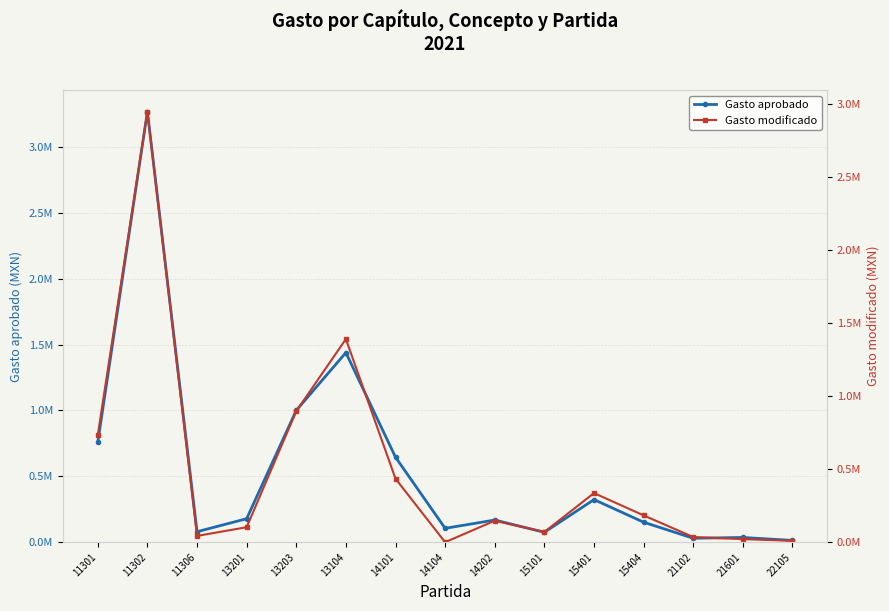

True or false: Gasto modificado has a value of 434008.1 at 14101.

True